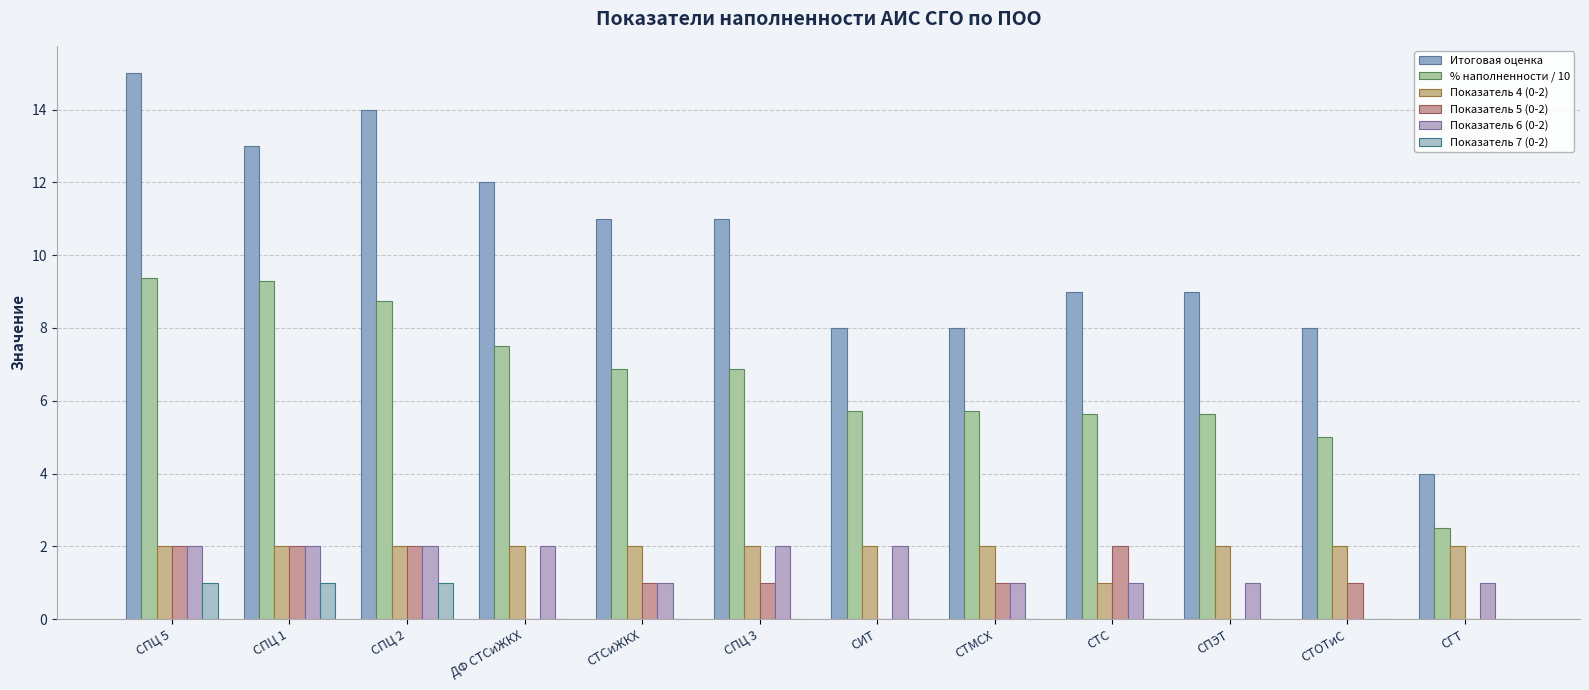

Reading left to right, transcribe all the data shown in this chart.

Итоговая оценка: 15.0	13.0	14.0	12.0	11.0	11.0	8.0	8.0	9.0	9.0	8.0	4.0
% наполненности / 10: 9.4	9.3	8.8	7.5	6.9	6.9	5.7	5.7	5.6	5.6	5.0	2.5
Показатель 4 (0-2): 2.0	2.0	2.0	2.0	2.0	2.0	2.0	2.0	1.0	2.0	2.0	2.0
Показатель 5 (0-2): 2.0	2.0	2.0	0.0	1.0	1.0	0.0	1.0	2.0	0.0	1.0	0.0
Показатель 6 (0-2): 2.0	2.0	2.0	2.0	1.0	2.0	2.0	1.0	1.0	1.0	0.0	1.0
Показатель 7 (0-2): 1.0	1.0	1.0	0.0	0.0	0.0	0.0	0.0	0.0	0.0	0.0	0.0